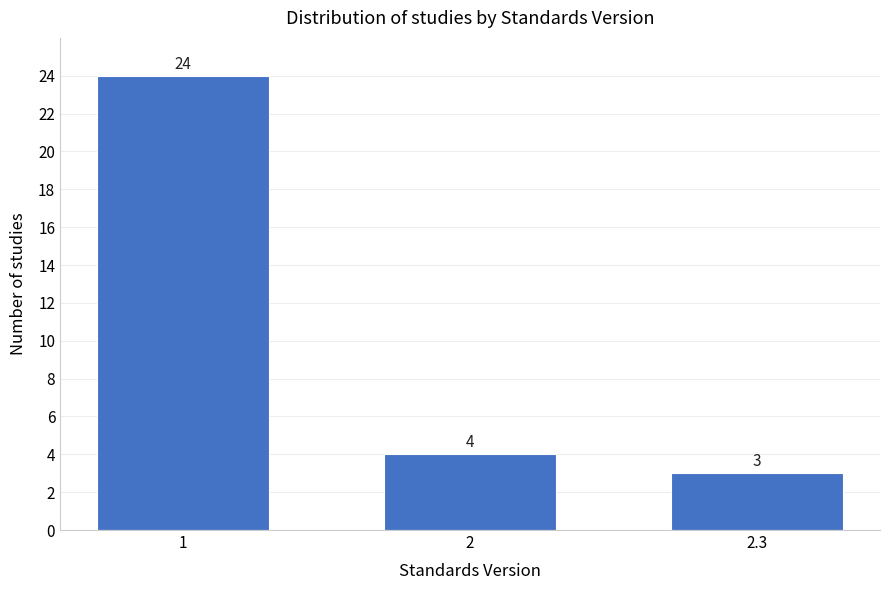

Reading left to right, what are all the values shown in this chart?

24	4	3